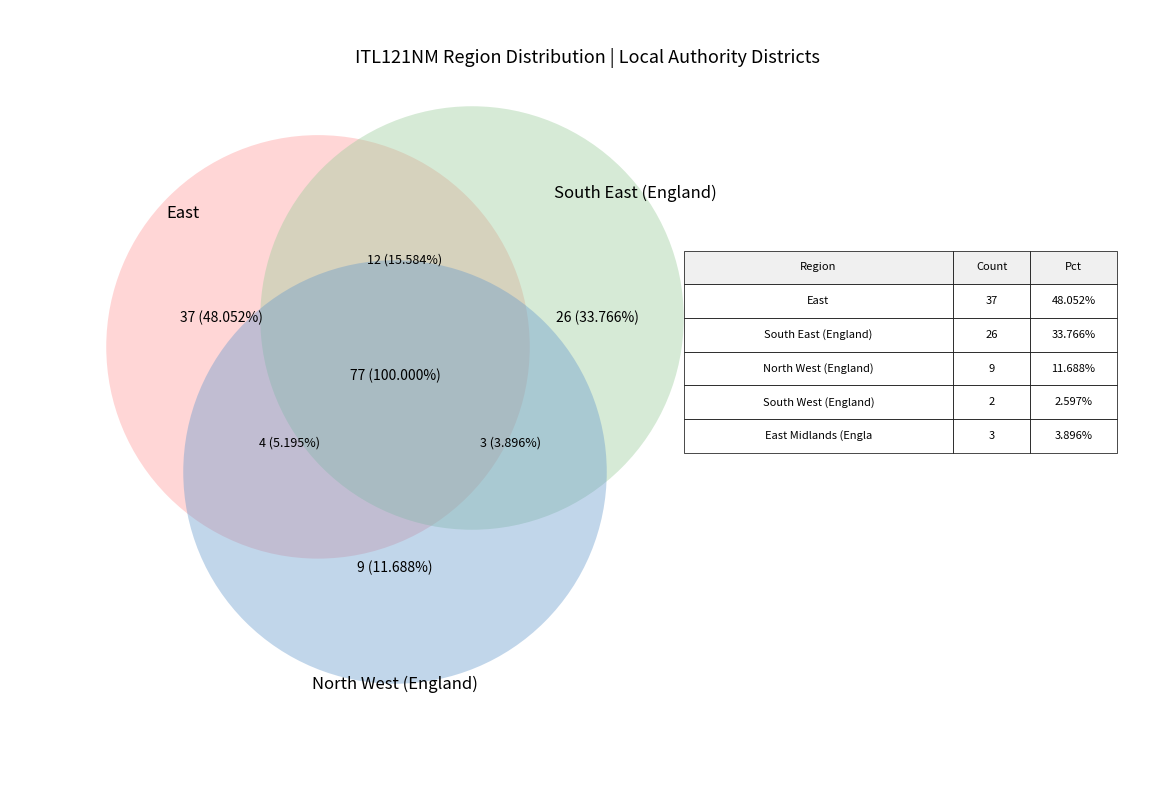

Does South West (England) represent more than half of the total?

No